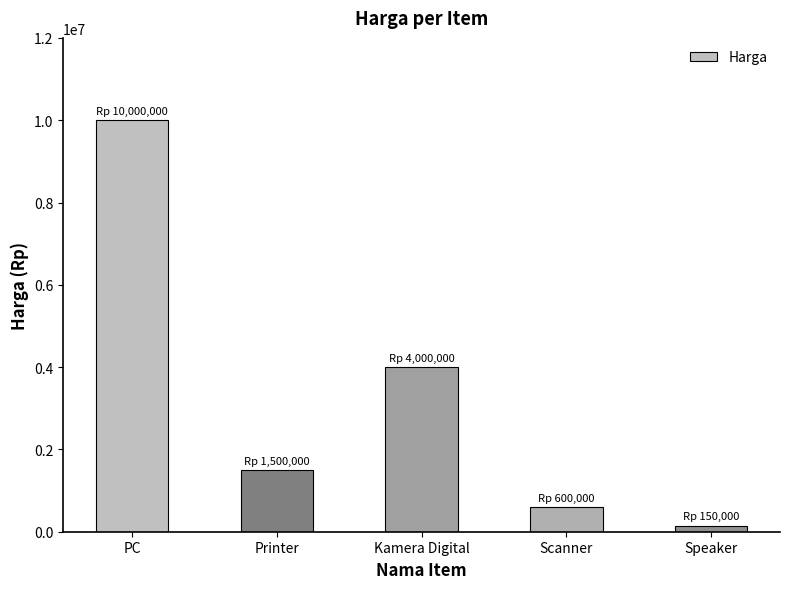

Where is the data nearest to the value 5075000?

Kamera Digital